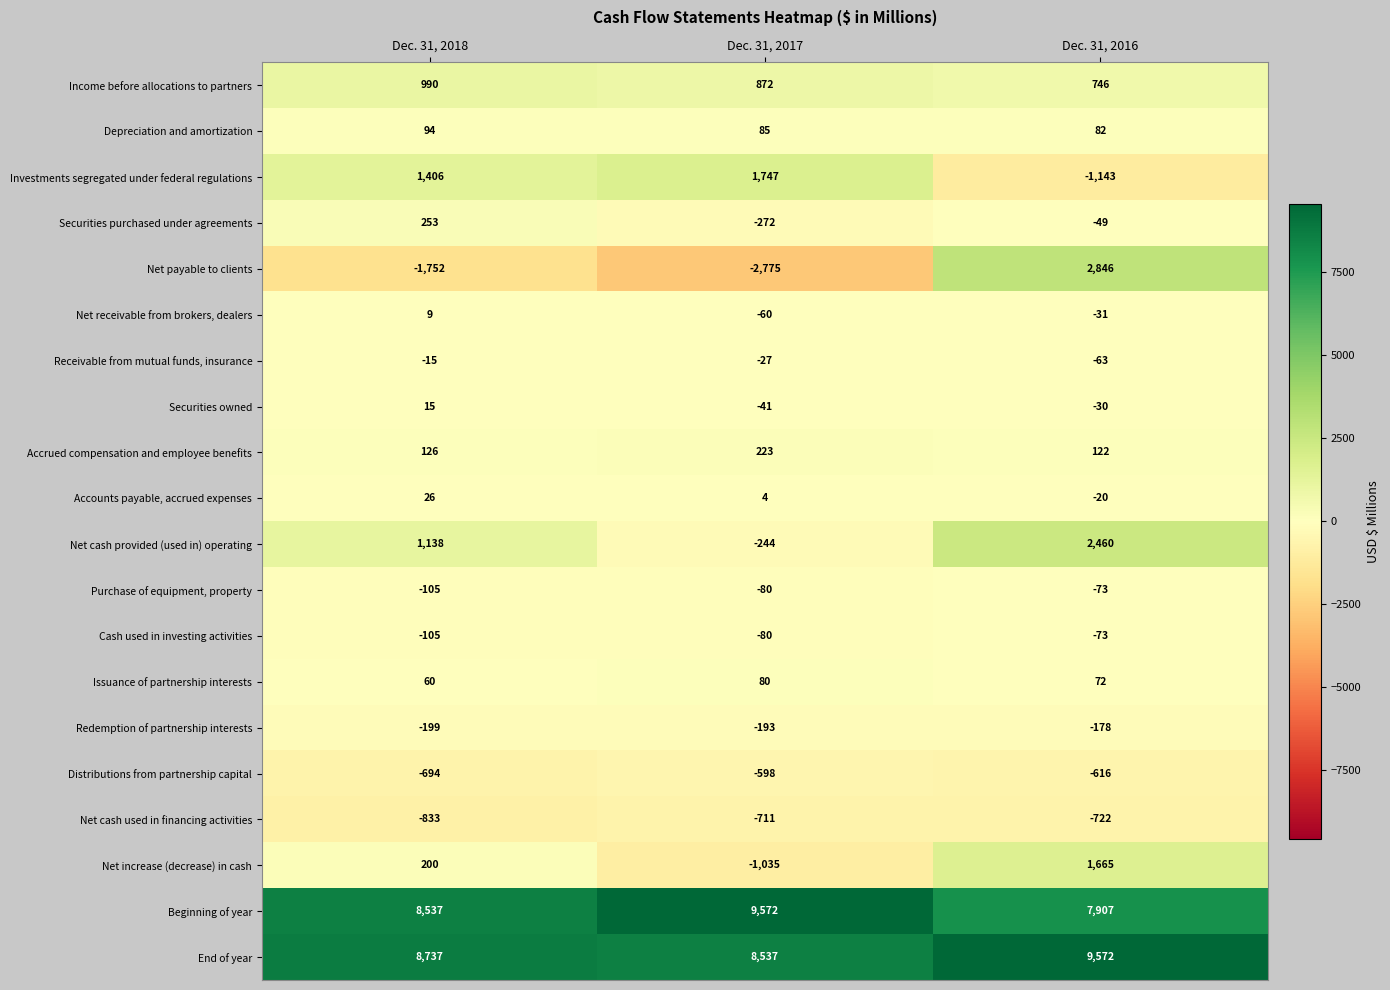

What is the smallest value displayed?

-2775